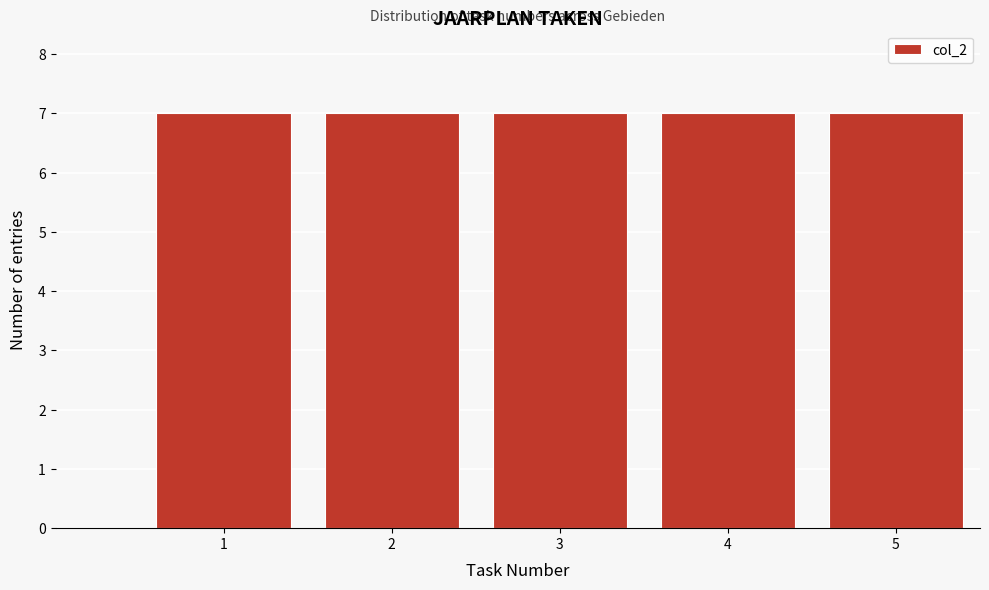

How tall is the bar that spans 1.5 to 2.5 on the x-axis? The values are not printed on the chart, so give them approximately, as read against the axis.

7